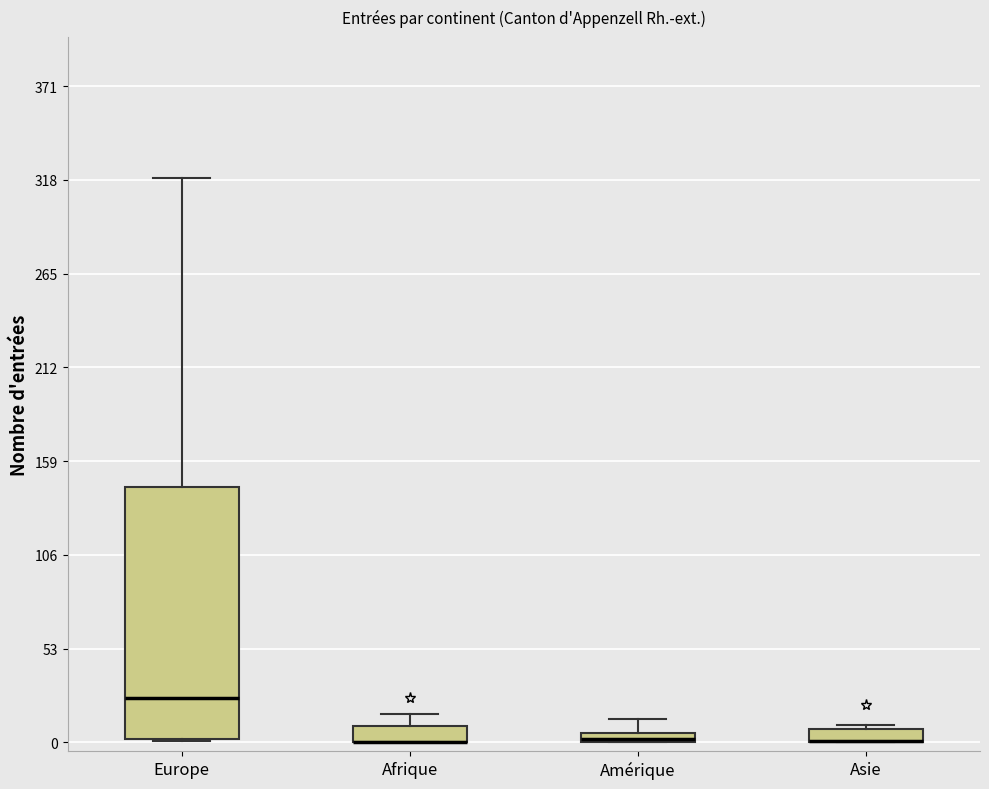

Comparing the boxes themselves (not the whiskers), which one is the tallest?

Europe